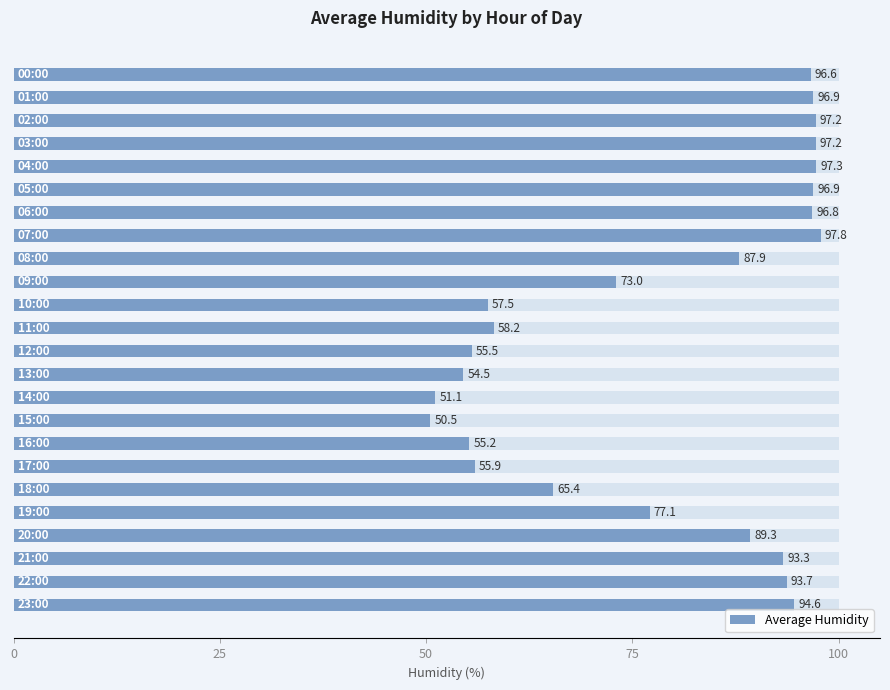

Which has a higher value, 11 or 6?

6